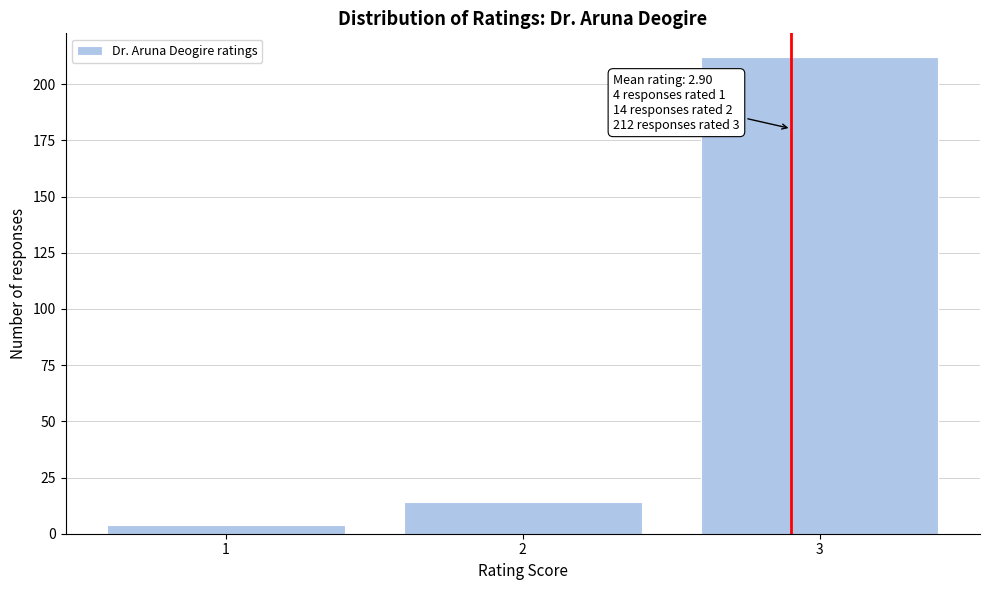

Over which range of the x-axis is the bar tallest?

2.5 to 3.5